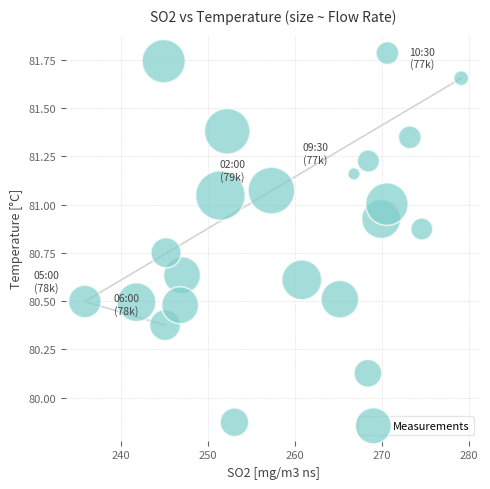

What is the range of X values (max minus min)?

43.3